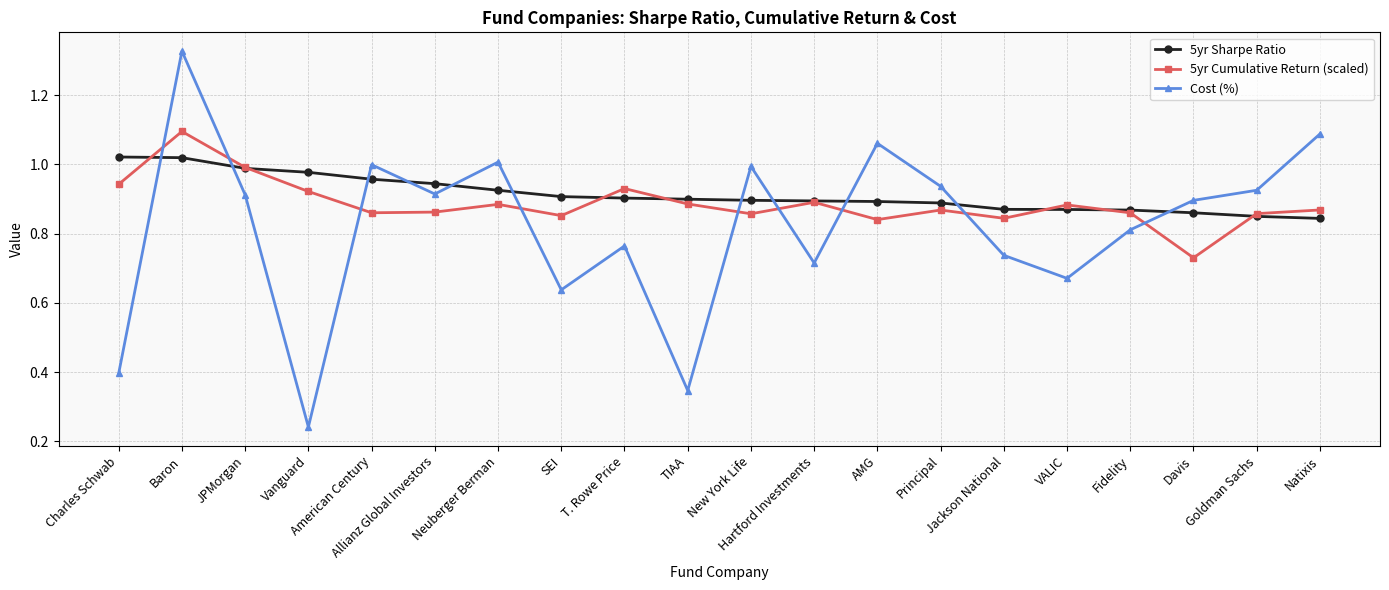

At which label is Cost (%) closest to 0?

Vanguard